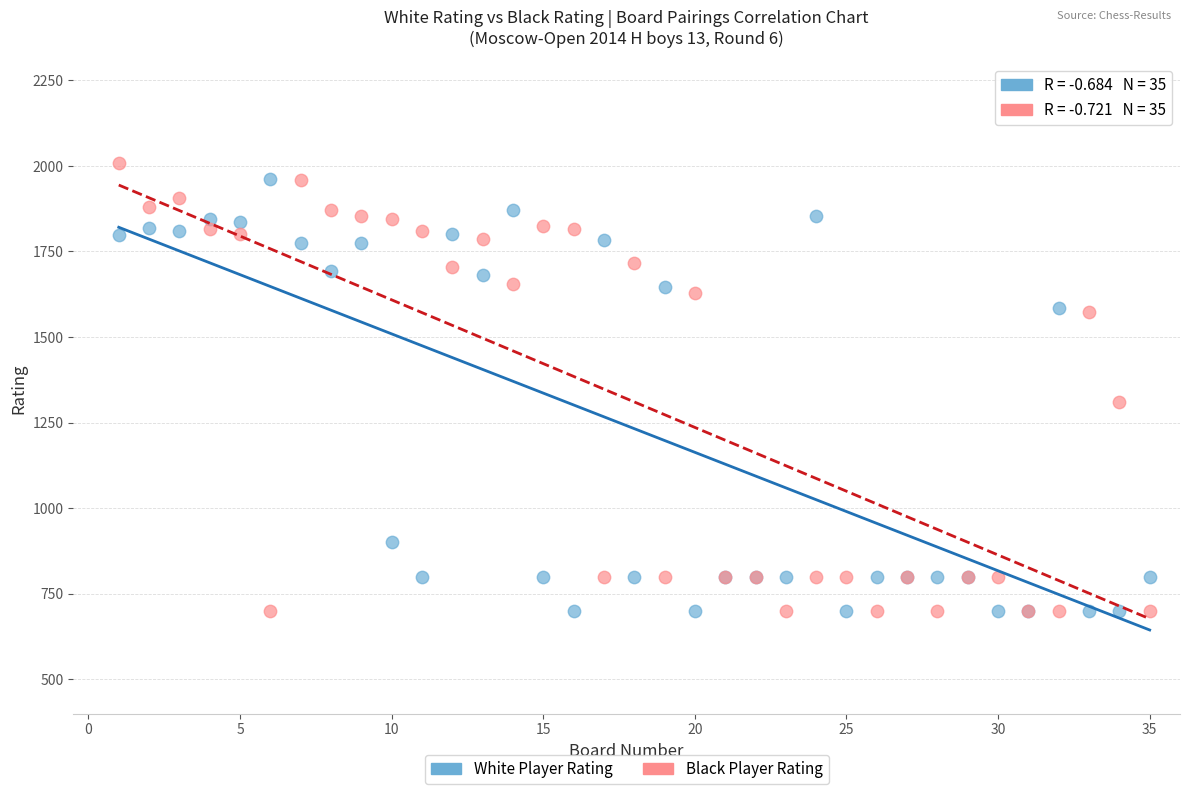

In the Black Player Rating series, what Y value is closest to 1354?

1309